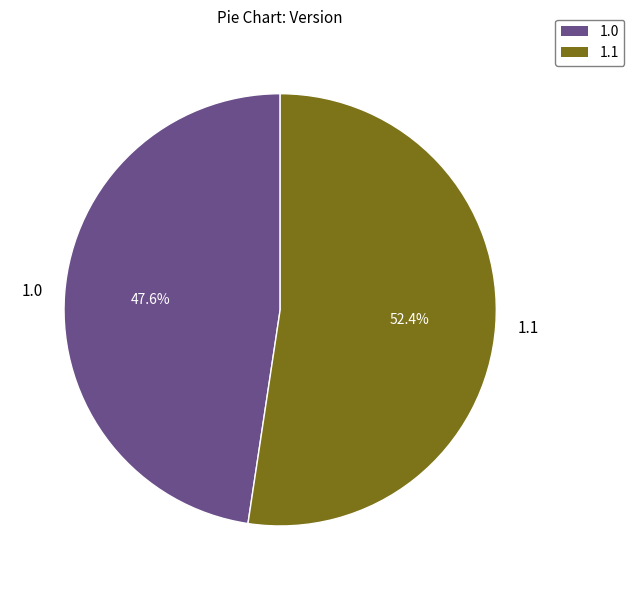

Which slice is the largest?

1.1